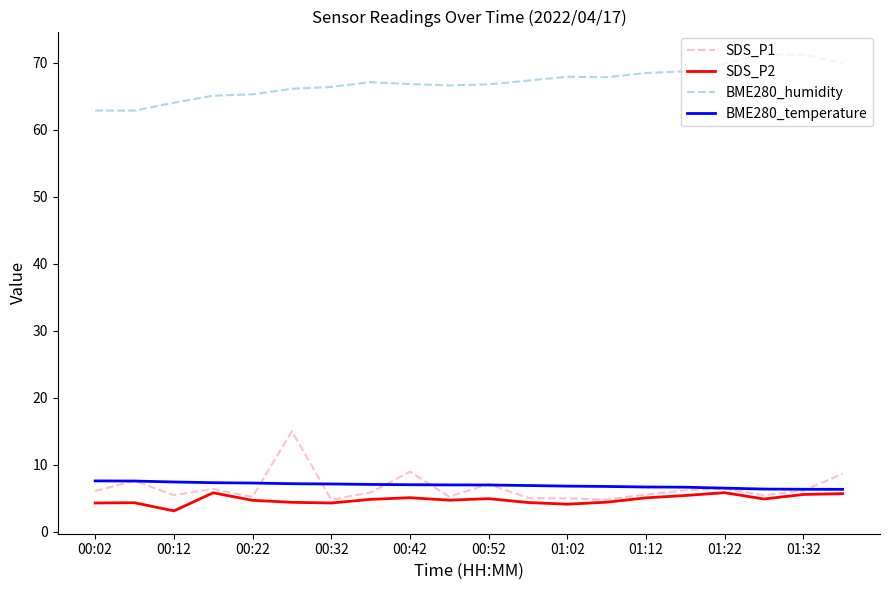

True or false: BME280_humidity and SDS_P2 cross at least once.

False